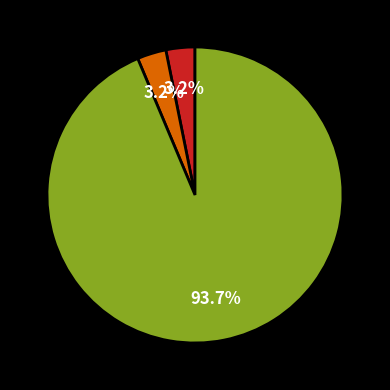

Does any single category account for the majority?

Yes